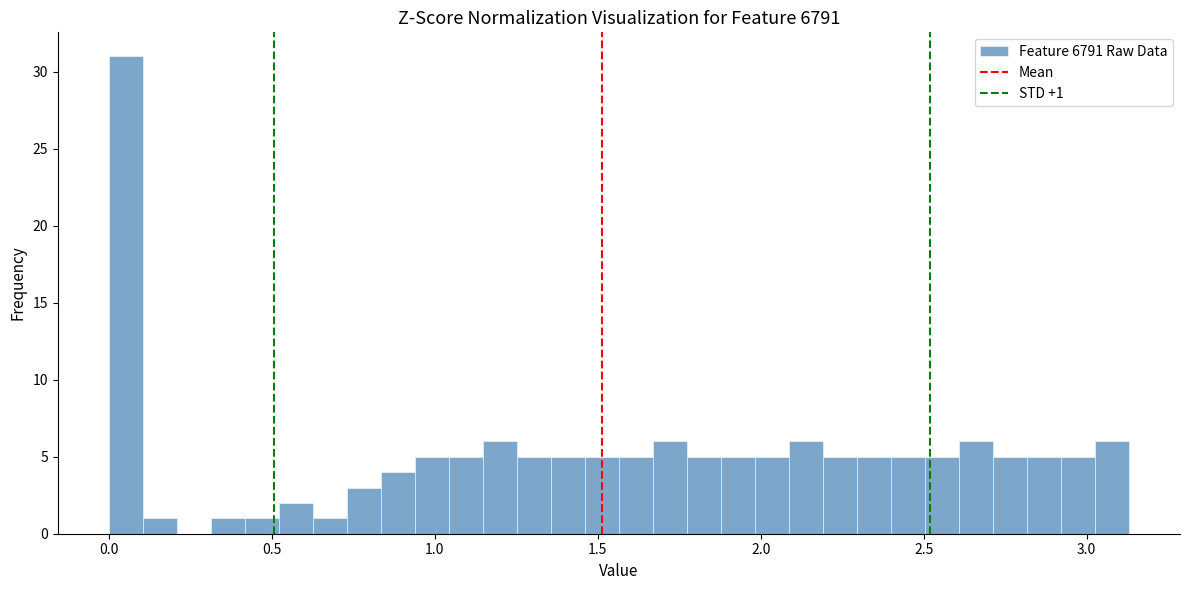

Read against the x-axis, roughly where is the centre of the tallest bar?

0.05